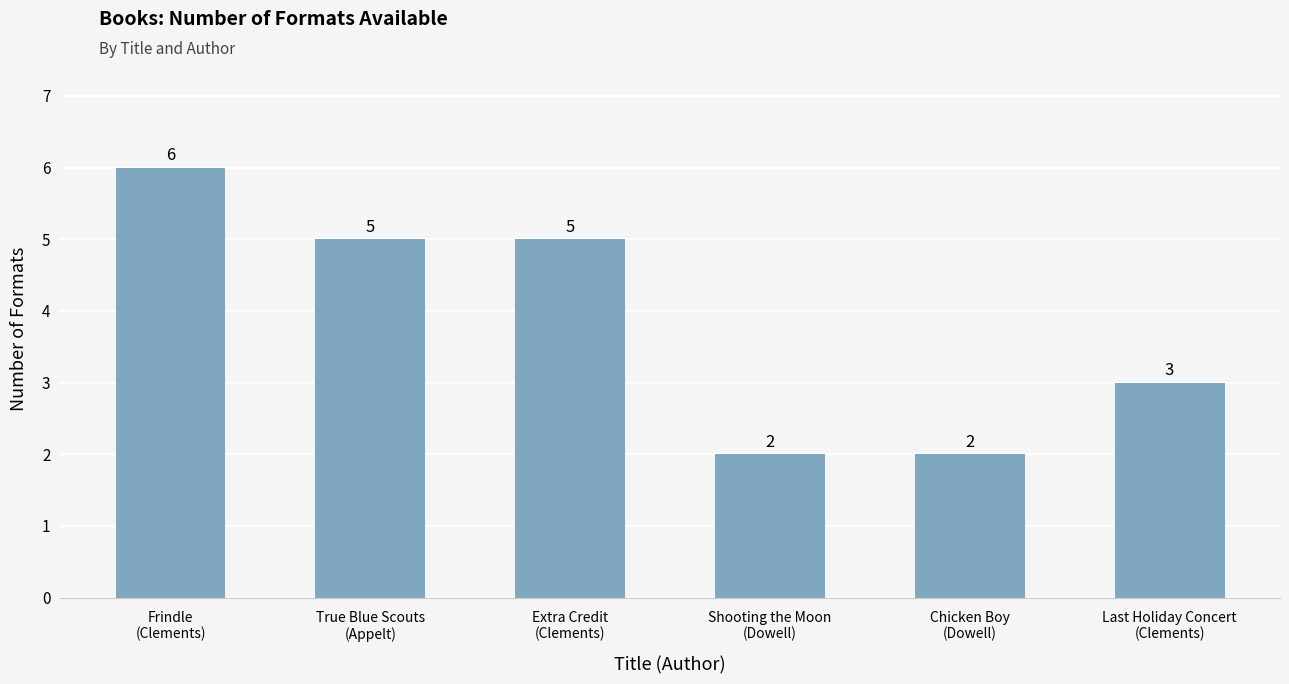

Reading right to left, transcribe all the data shown in this chart.

Last Holiday Concert
(Clements)=3	Chicken Boy
(Dowell)=2	Shooting the Moon
(Dowell)=2	Extra Credit
(Clements)=5	True Blue Scouts
(Appelt)=5	Frindle
(Clements)=6